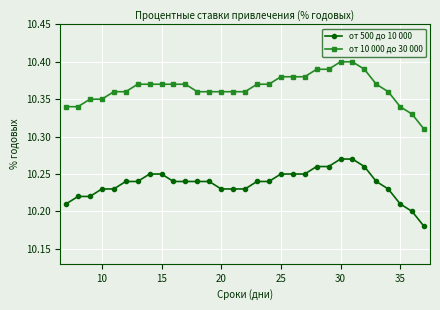

Rank the series by their maximum value, from lowest to highest.

от 500 до 10 000, от 10 000 до 30 000